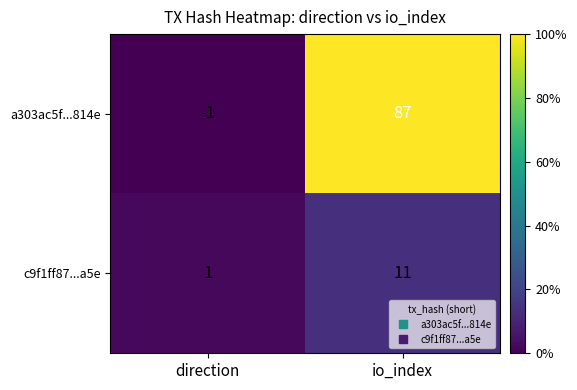

True or false: a303ac5f...814e has a value of -1 at direction.

True